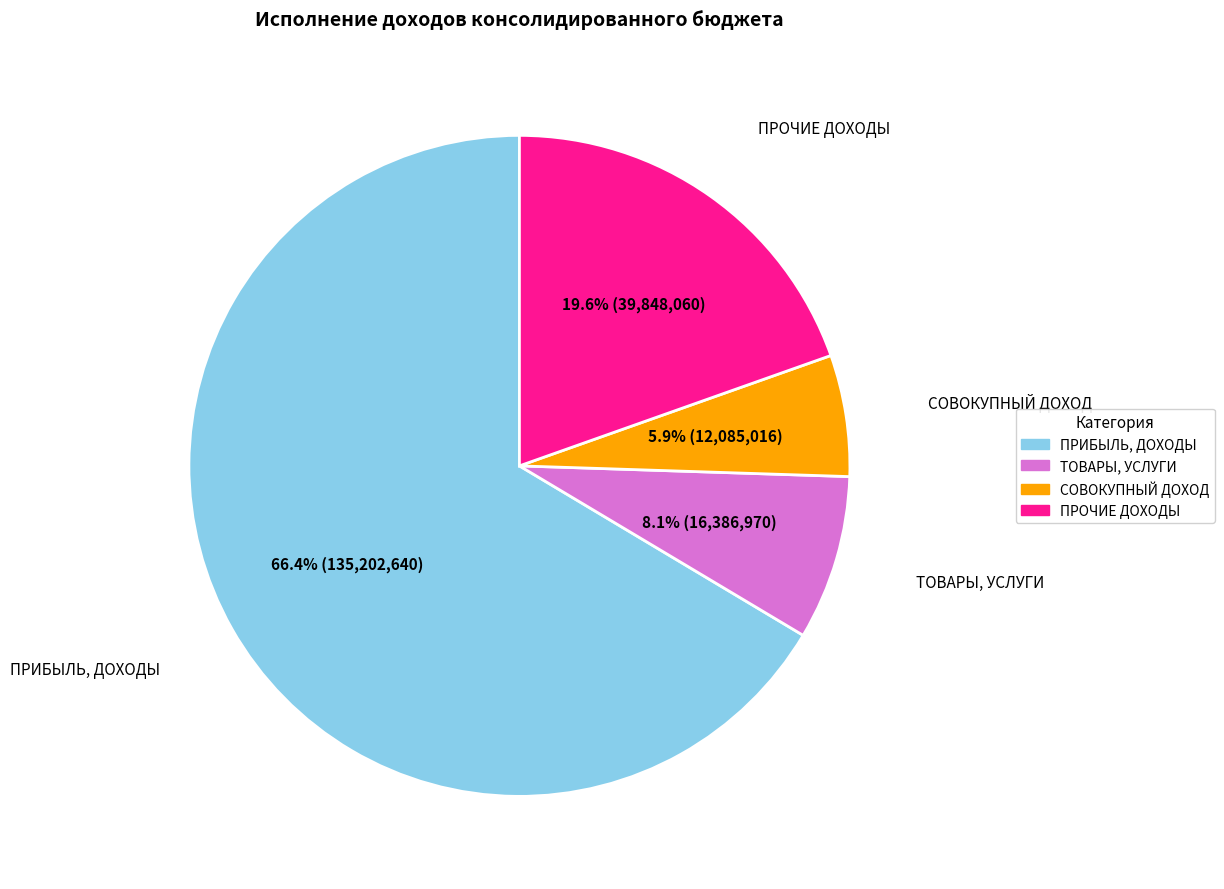

Which slice represents more than half of the pie?

ПРИБЫЛЬ, ДОХОДЫ